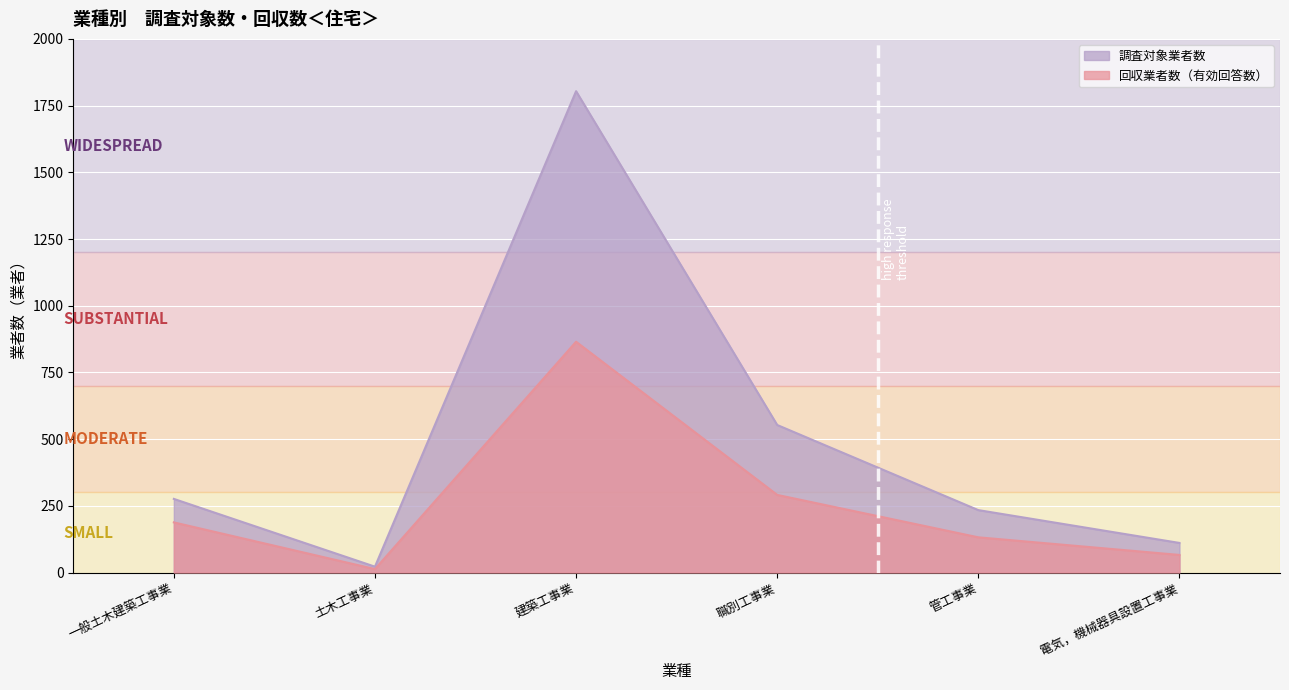

Rank the series at 職別工事業 from lowest to highest value.

回収業者数（有効回答数）, 調査対象業者数